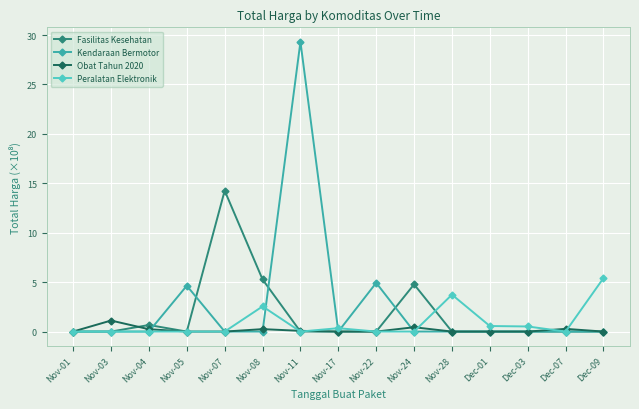

True or false: Obat Tahun 2020 has more than 1 interior local peaks.

True